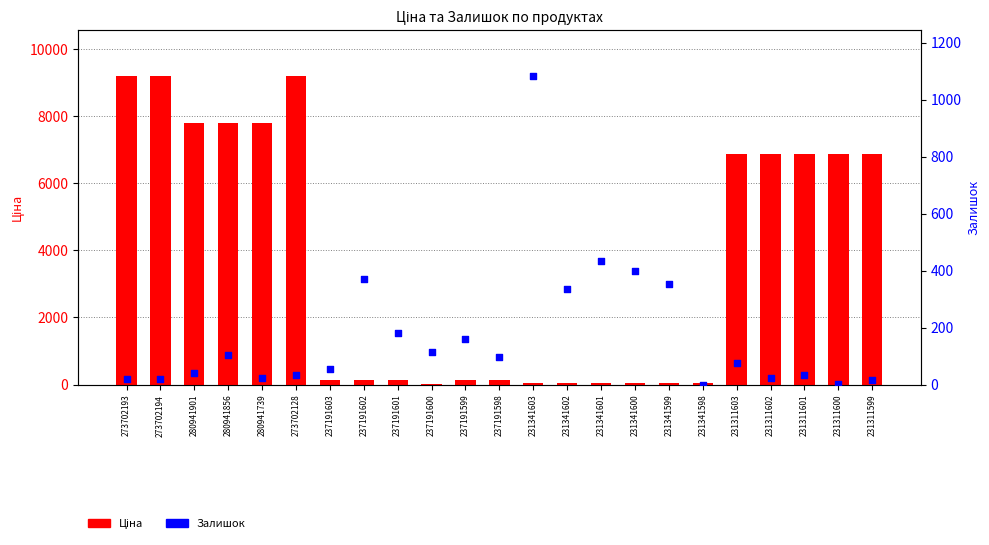

Which series contains the lowest Y value?

Залишок